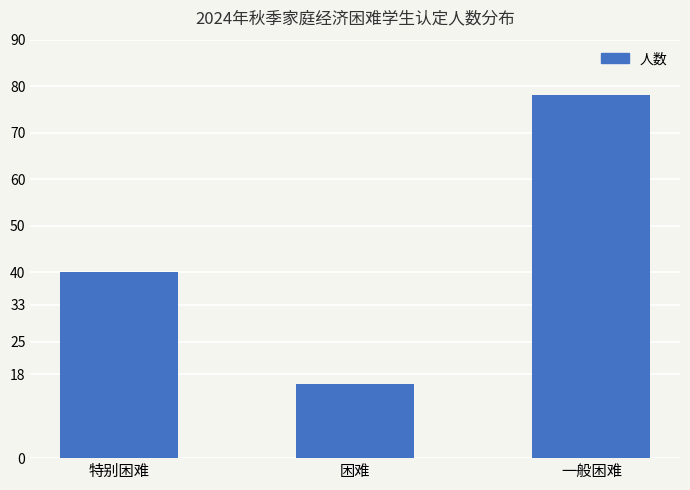

Rank the categories by value from lowest to highest.

困难, 特别困难, 一般困难